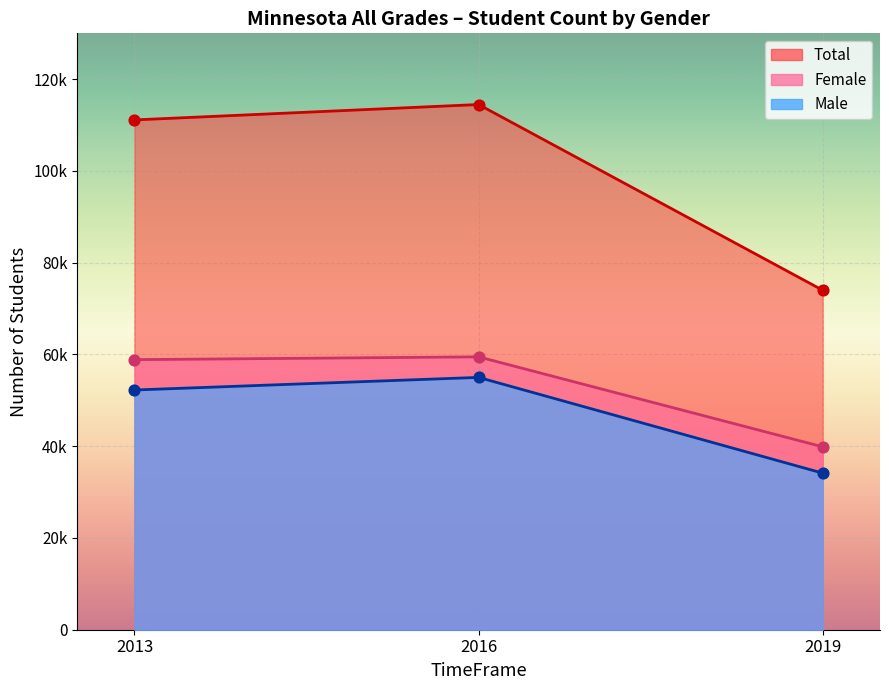

At which category is the sum across all series the highest?

2016